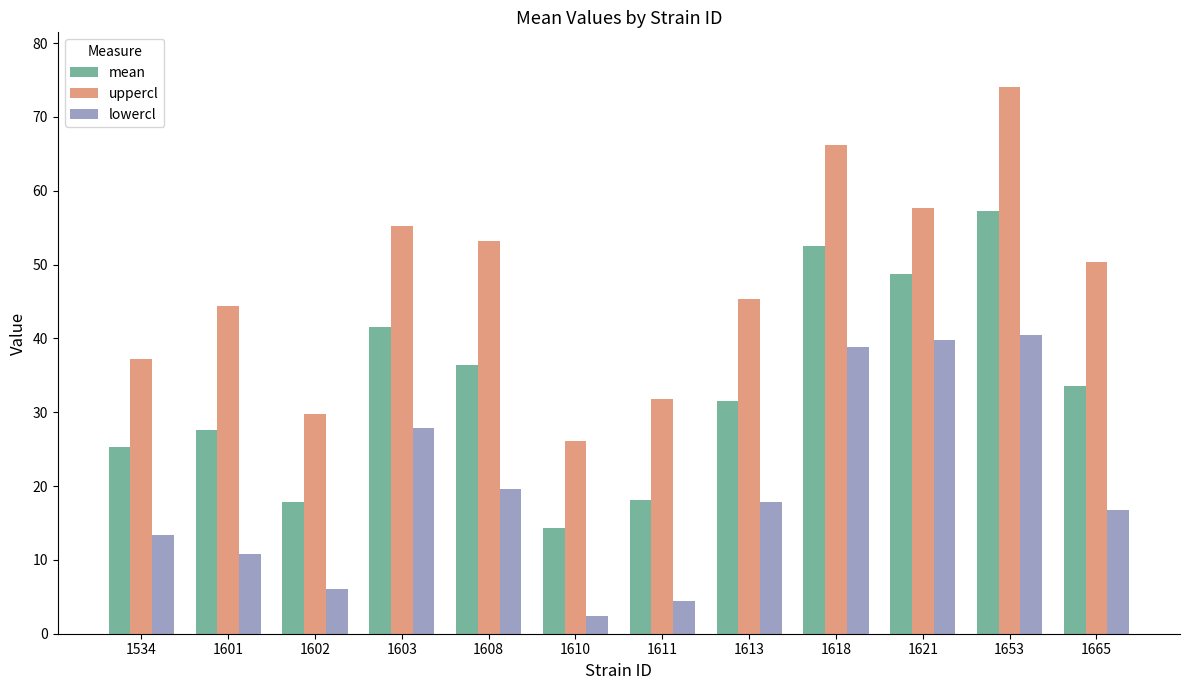

Where is uppercl nearest to the value 50?

1665